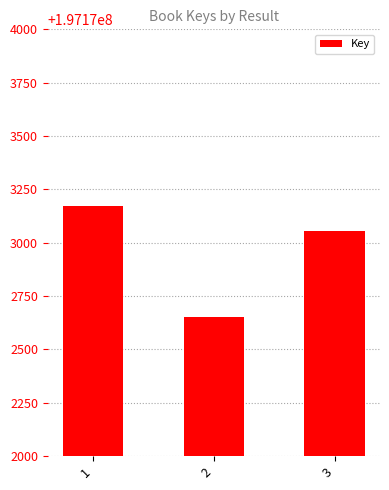

Count the values in the range 197172650 to 197173170.

3